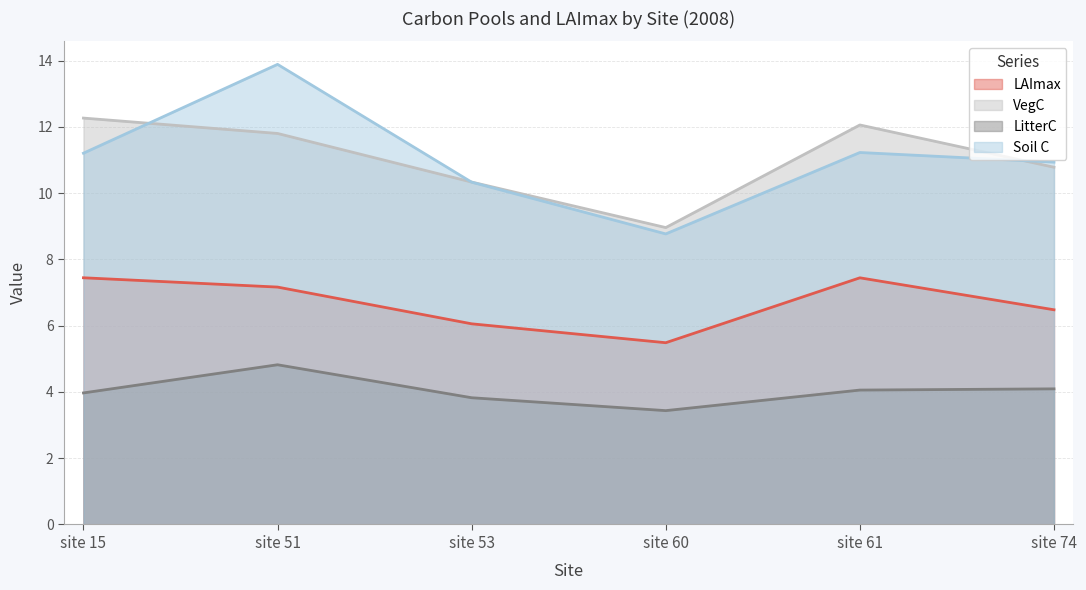

What is the total value across all series at site 15?

34.9